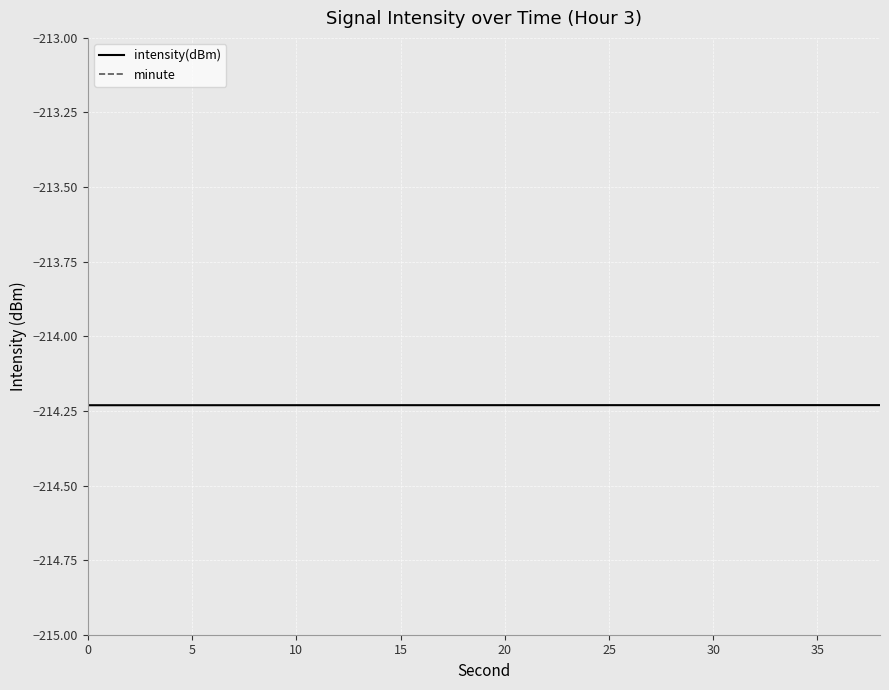

What are all the series names shown in the legend?

intensity(dBm), minute